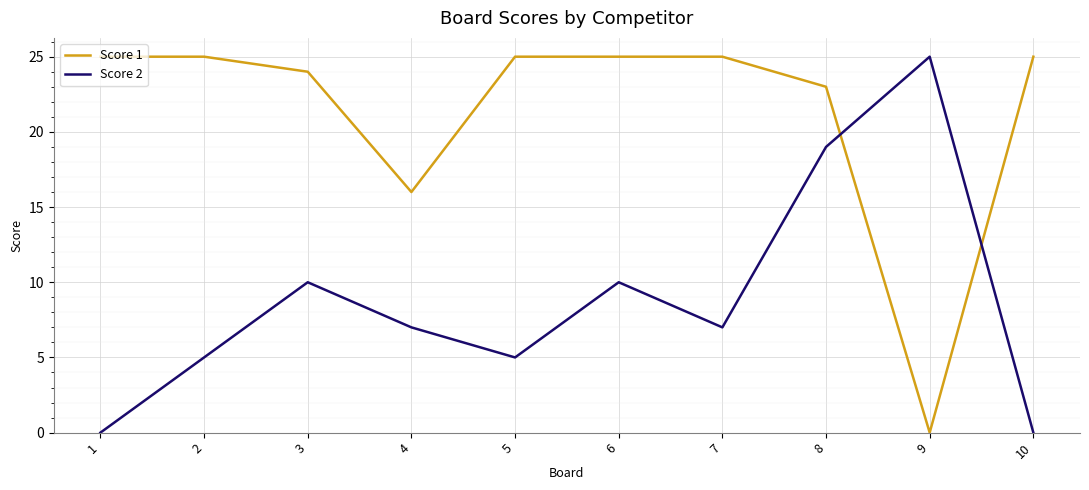

At which category is the sum across all series the highest?

8